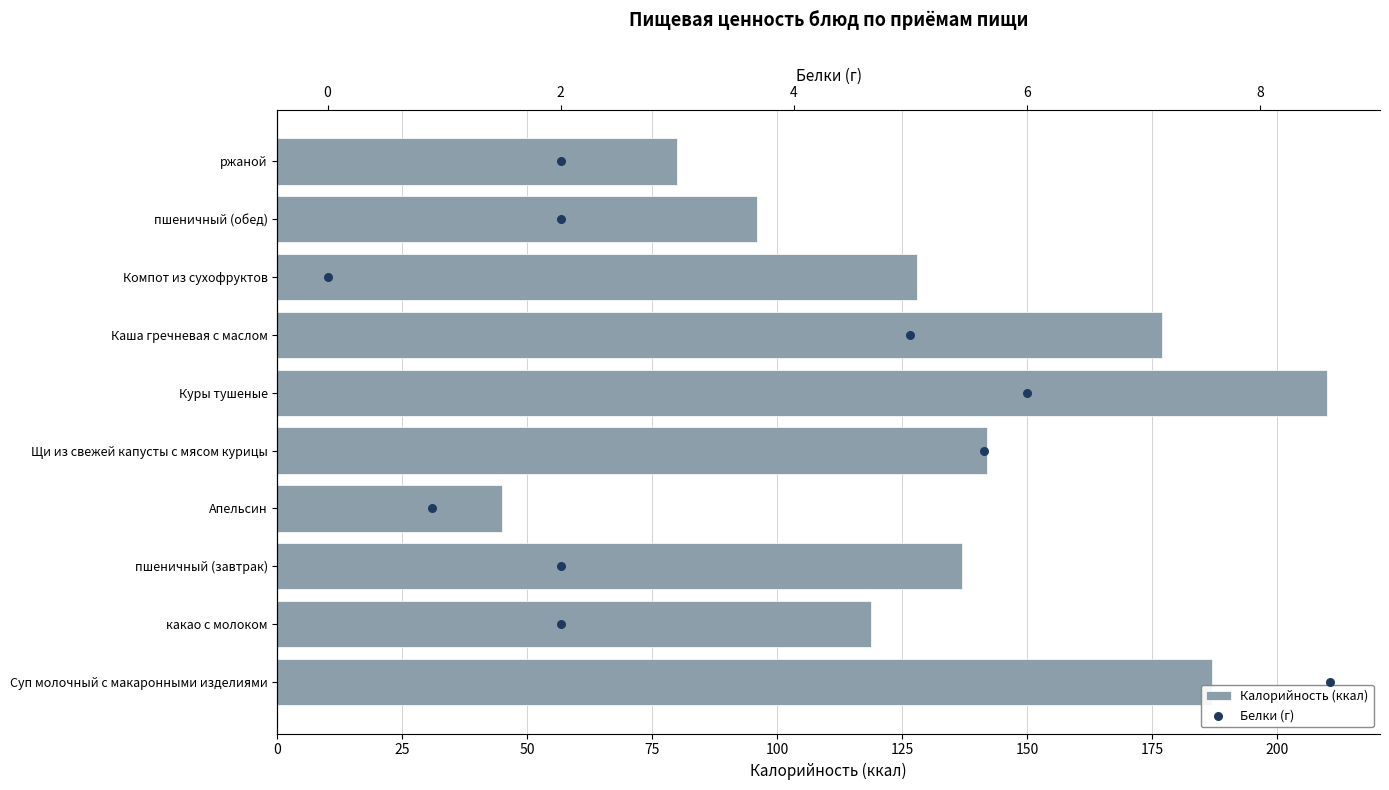

What are all the series names shown in the legend?

Калорийность (ккал), Белки (г)